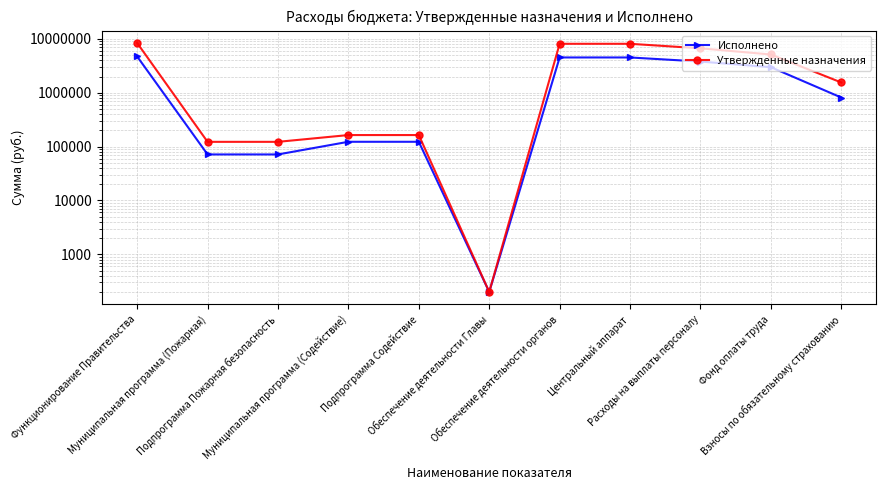

Reading right to left, extract all data points from this chart.

Исполнено: Взносы по обязательному страхованию=815747.7	Фонд оплаты труда=2985945.9	Расходы на выплаты персоналу=3801693.6	Центральный аппарат=4527332.2	Обеспечение деятельности органов=4527332.2	Обеспечение деятельности Главы=200.0	Подпрограмма Содействие=123000.0	Муниципальная программа (Содействие)=123000.0	Подпрограмма Пожарная безопасность=71568.0	Муниципальная программа (Пожарная)=71568.0	Функционирование Правительства=4722100.2
Утвержденные назначения: Взносы по обязательному страхованию=1552800.0	Фонд оплаты труда=5141600.0	Расходы на выплаты персоналу=6694400.0	Центральный аппарат=8123641.0	Обеспечение деятельности органов=8123641.0	Обеспечение деятельности Главы=200.0	Подпрограмма Содействие=164000.0	Муниципальная программа (Содействие)=164000.0	Подпрограмма Пожарная безопасность=122700.0	Муниципальная программа (Пожарная)=122700.0	Функционирование Правительства=8410541.0